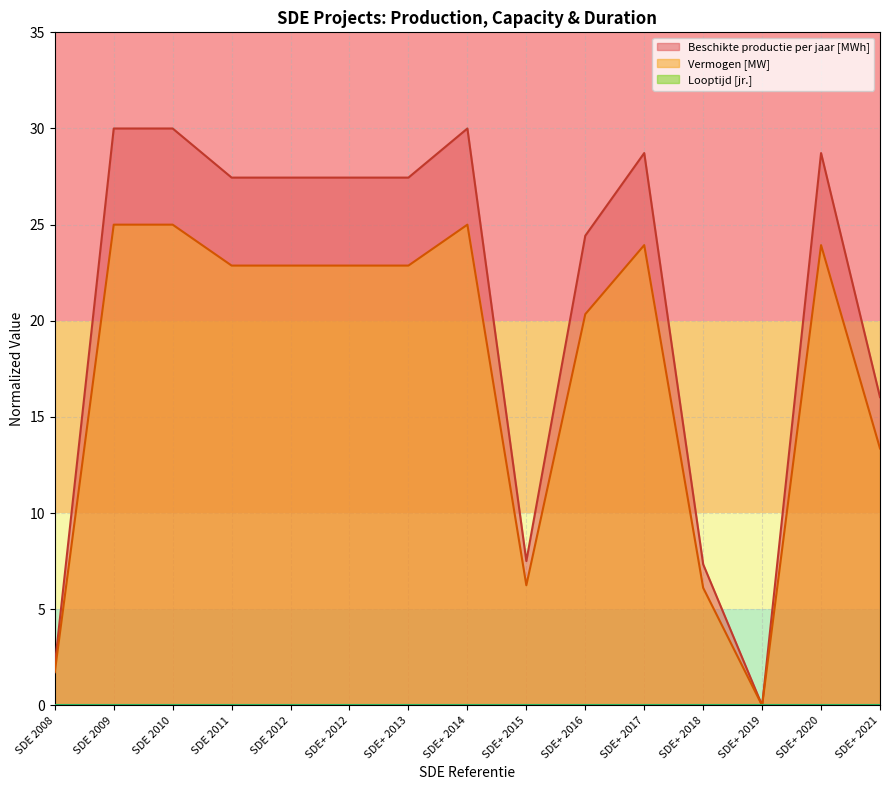

True or false: Vermogen [MW] has a value of 11.6 at SDE+ 2016.

False